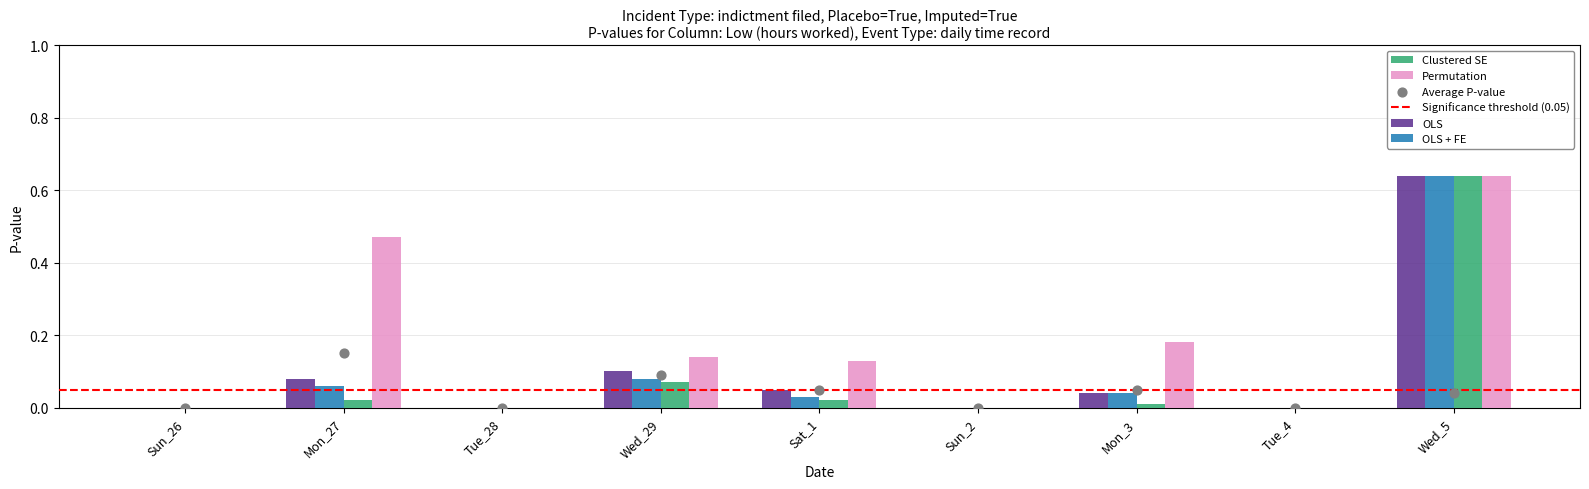

Which series contains the highest Y value?

OLS